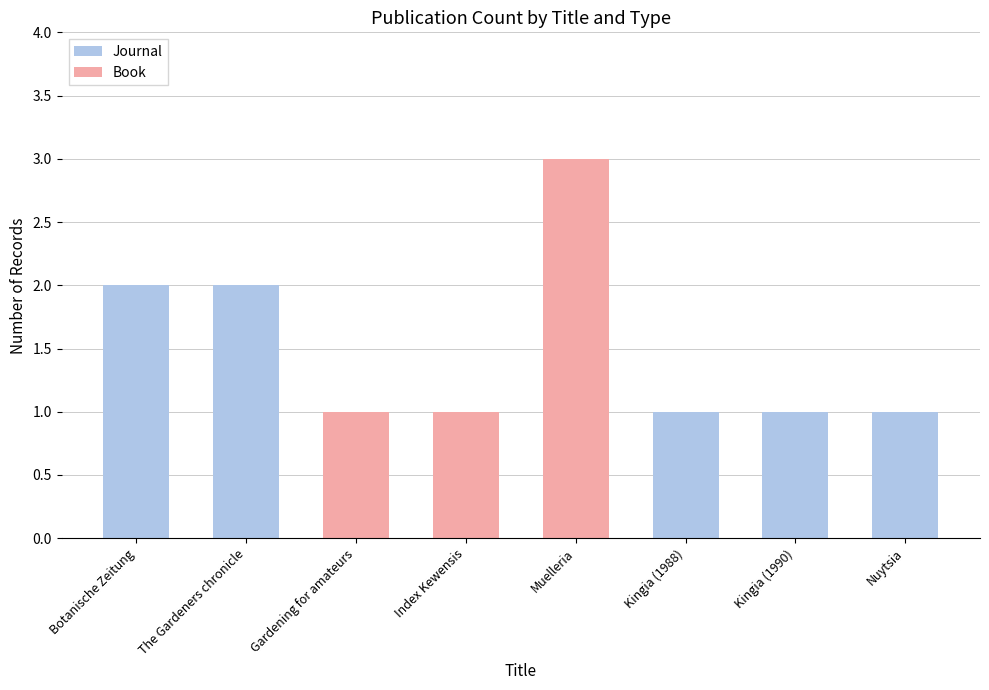

At which category is the sum across all series the highest?

Muelleria